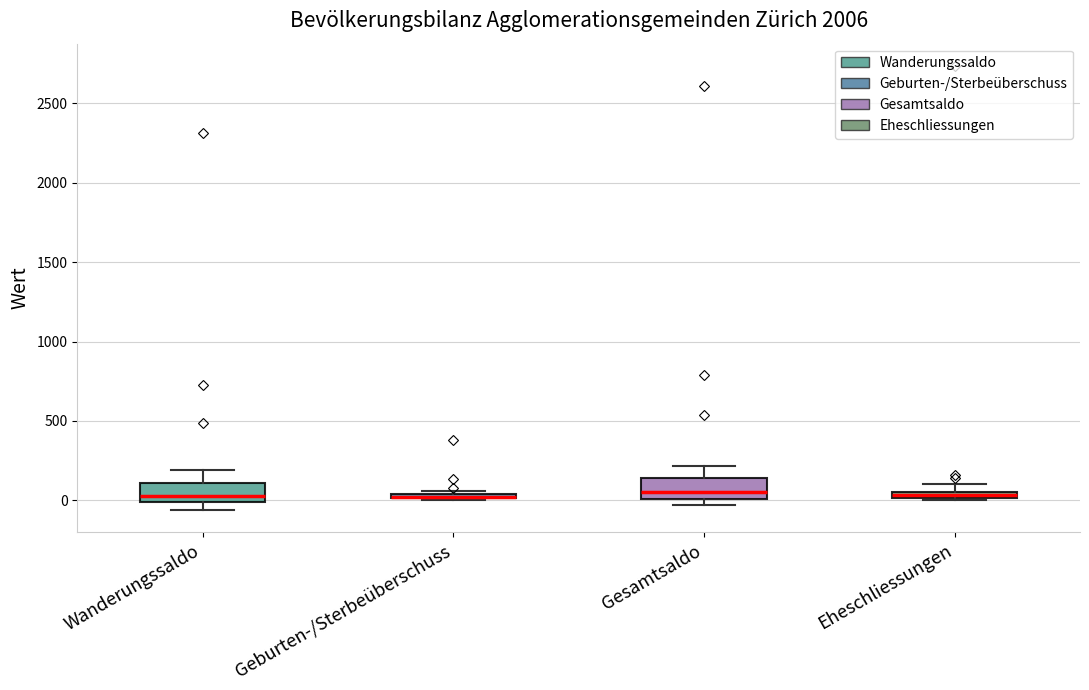

Where does the lower whisker of the box for Wanderungssaldo end on the y-axis? The values are not printed on the chart, so give them approximately, as read against the axis.

-50